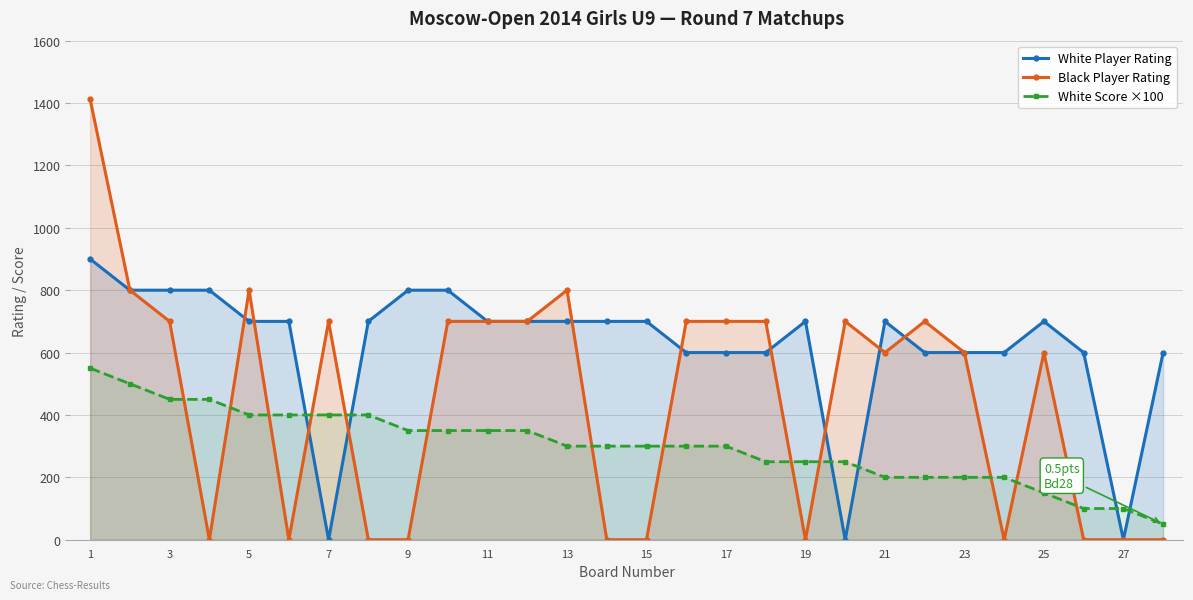

At 25, list the series in order from largest to smallest.

White Player Rating, Black Player Rating, White Score ×100